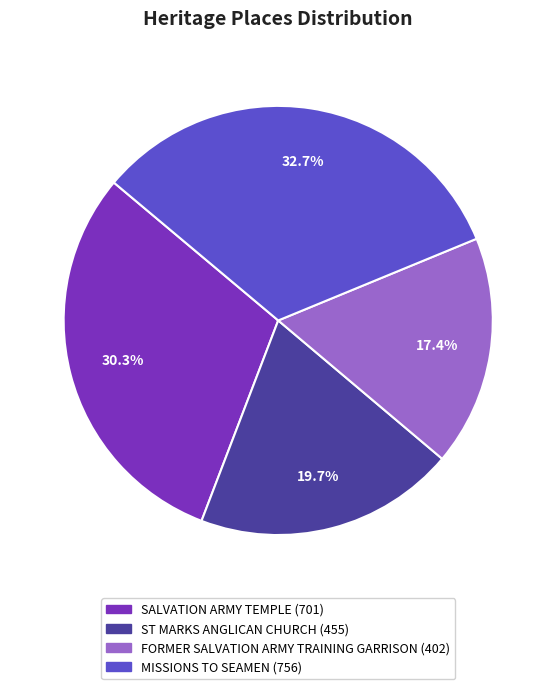

To the nearest percent, what is the average slice percentage?

25%